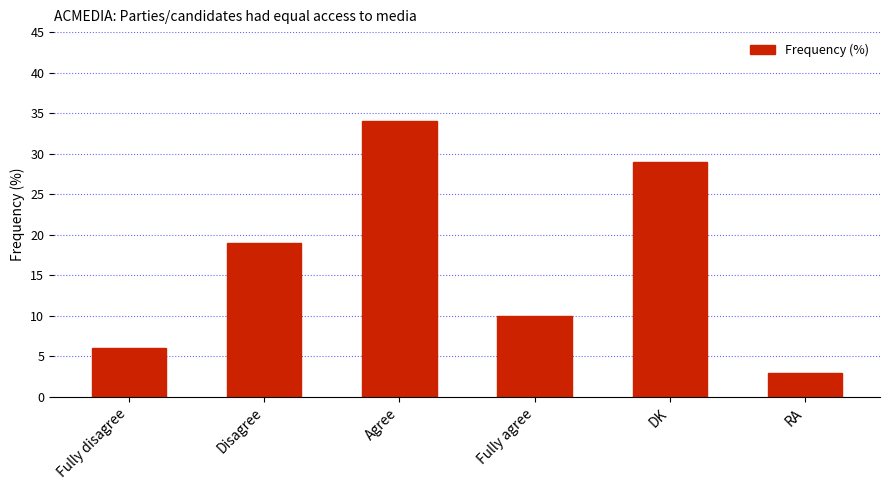

Reading right to left, what are all the values shown in this chart?

3	29	10	34	19	6